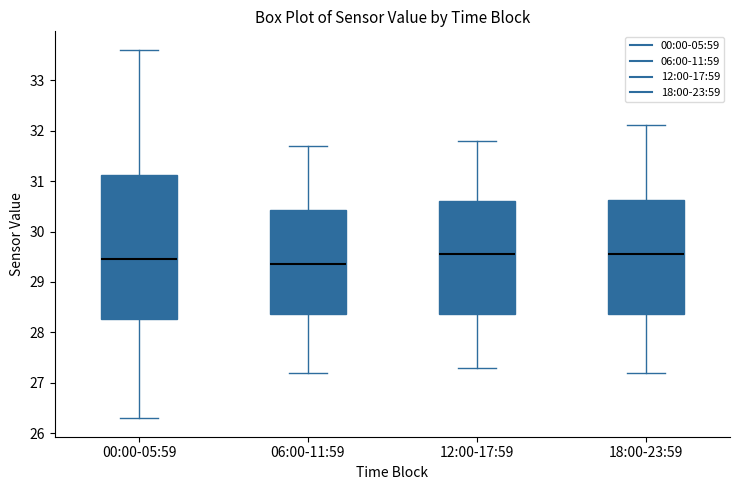

Reading left to right, read every box against the y-axis: the position of its median line, the range the box covers, and the ends of its whiskers. The values are not printed on the chart, so give them approximately, as read against the axis.

00:00-05:59: median 29.5, box 28.3 to 31.1, whiskers 26.3 to 33.6
06:00-11:59: median 29.4, box 28.4 to 30.4, whiskers 27.2 to 31.7
12:00-17:59: median 29.6, box 28.4 to 30.6, whiskers 27.3 to 31.8
18:00-23:59: median 29.6, box 28.4 to 30.6, whiskers 27.2 to 32.1